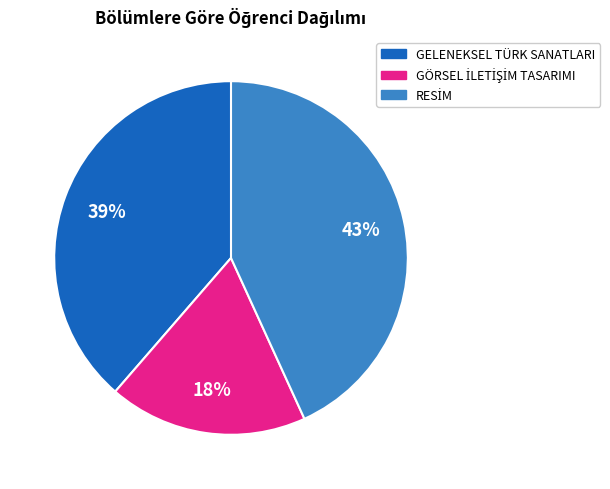

The GELENEKSEL TÜRK SANATLARI slice represents 39% of the pie. True or false?

True